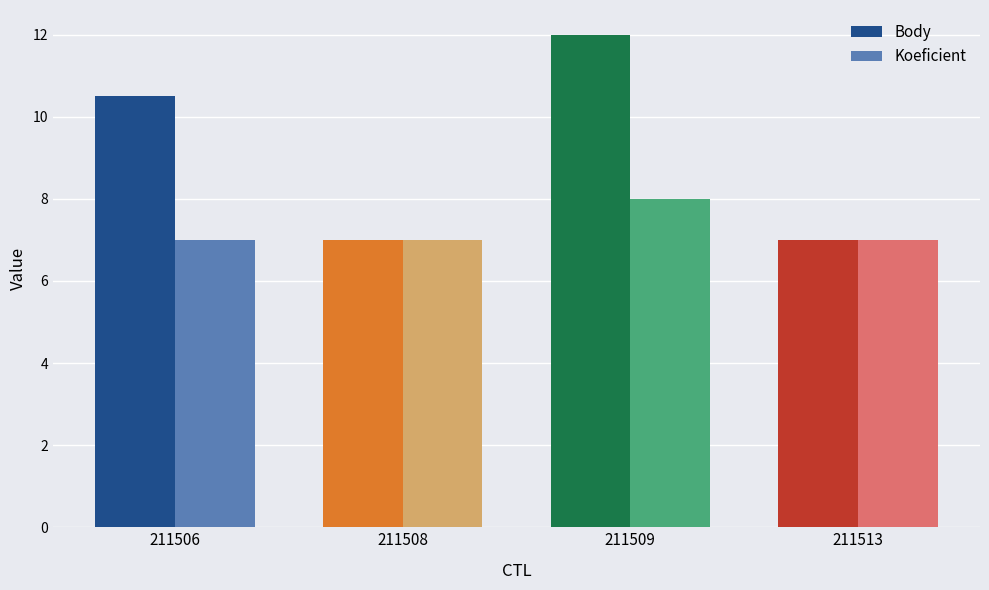

Is the value of Body at 211508 greater than the value of Koeficient at 211508?

No